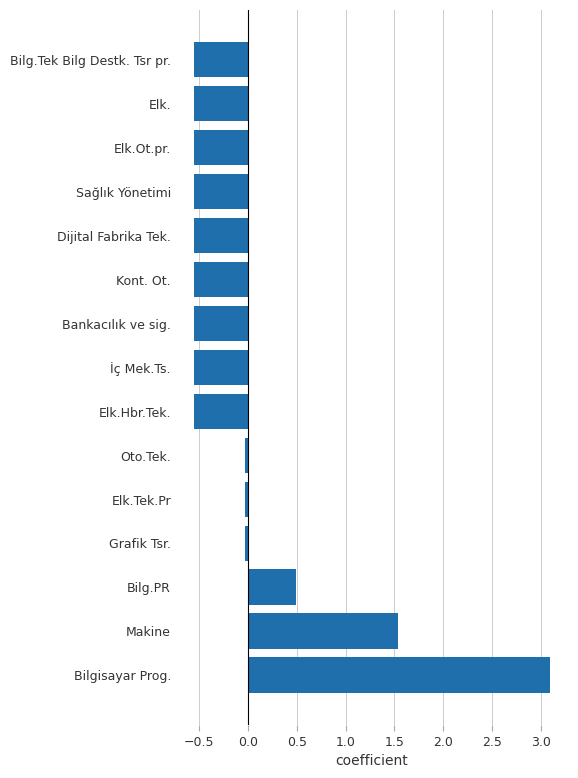

Which category has the highest value across all series?

Bilgisayar Prog.